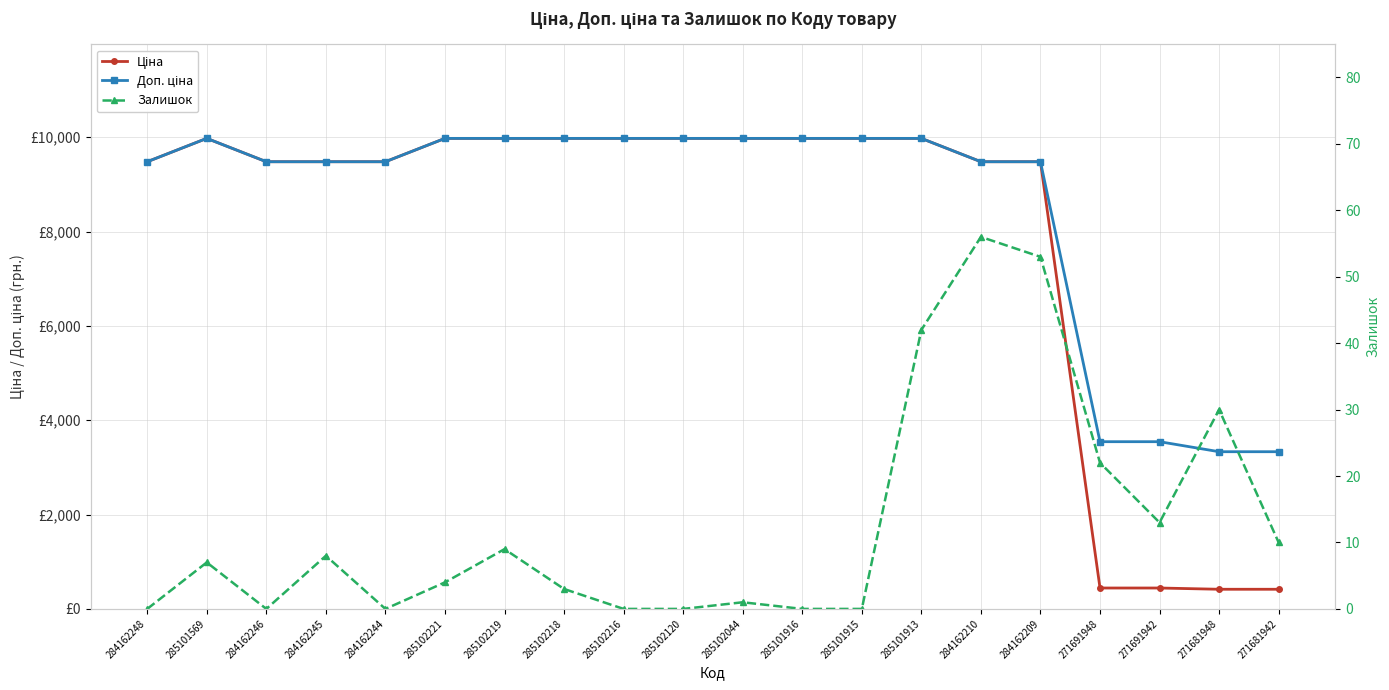

Which series has the largest total across all categories?

Доп. ціна